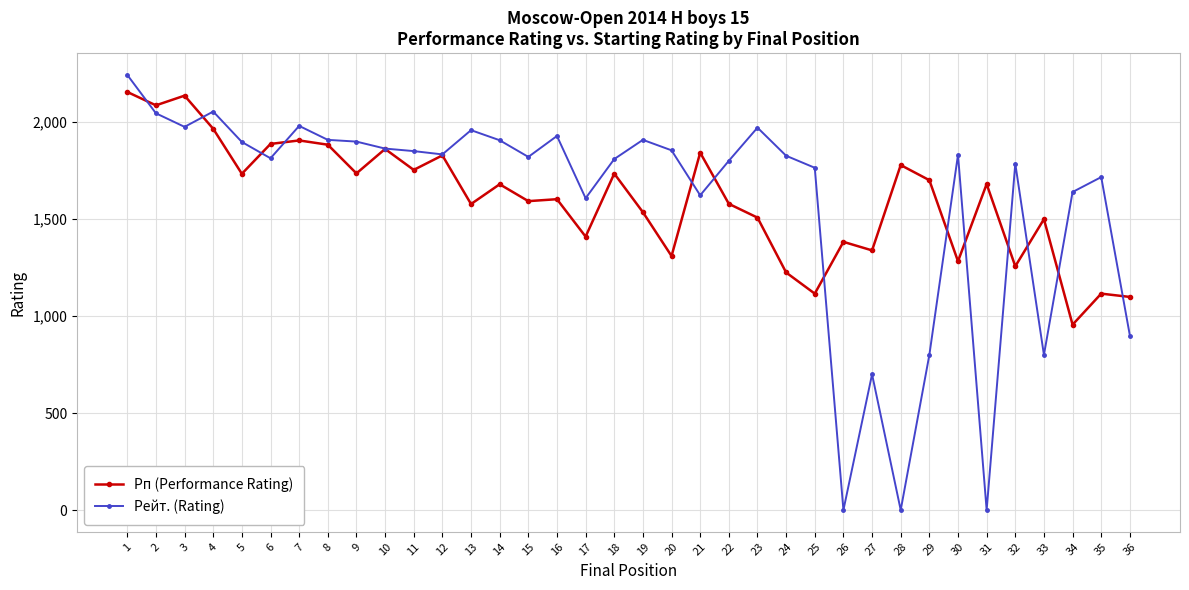

Rank the series at 32 from highest to lowest value.

Рейт. (Rating), Рп (Performance Rating)